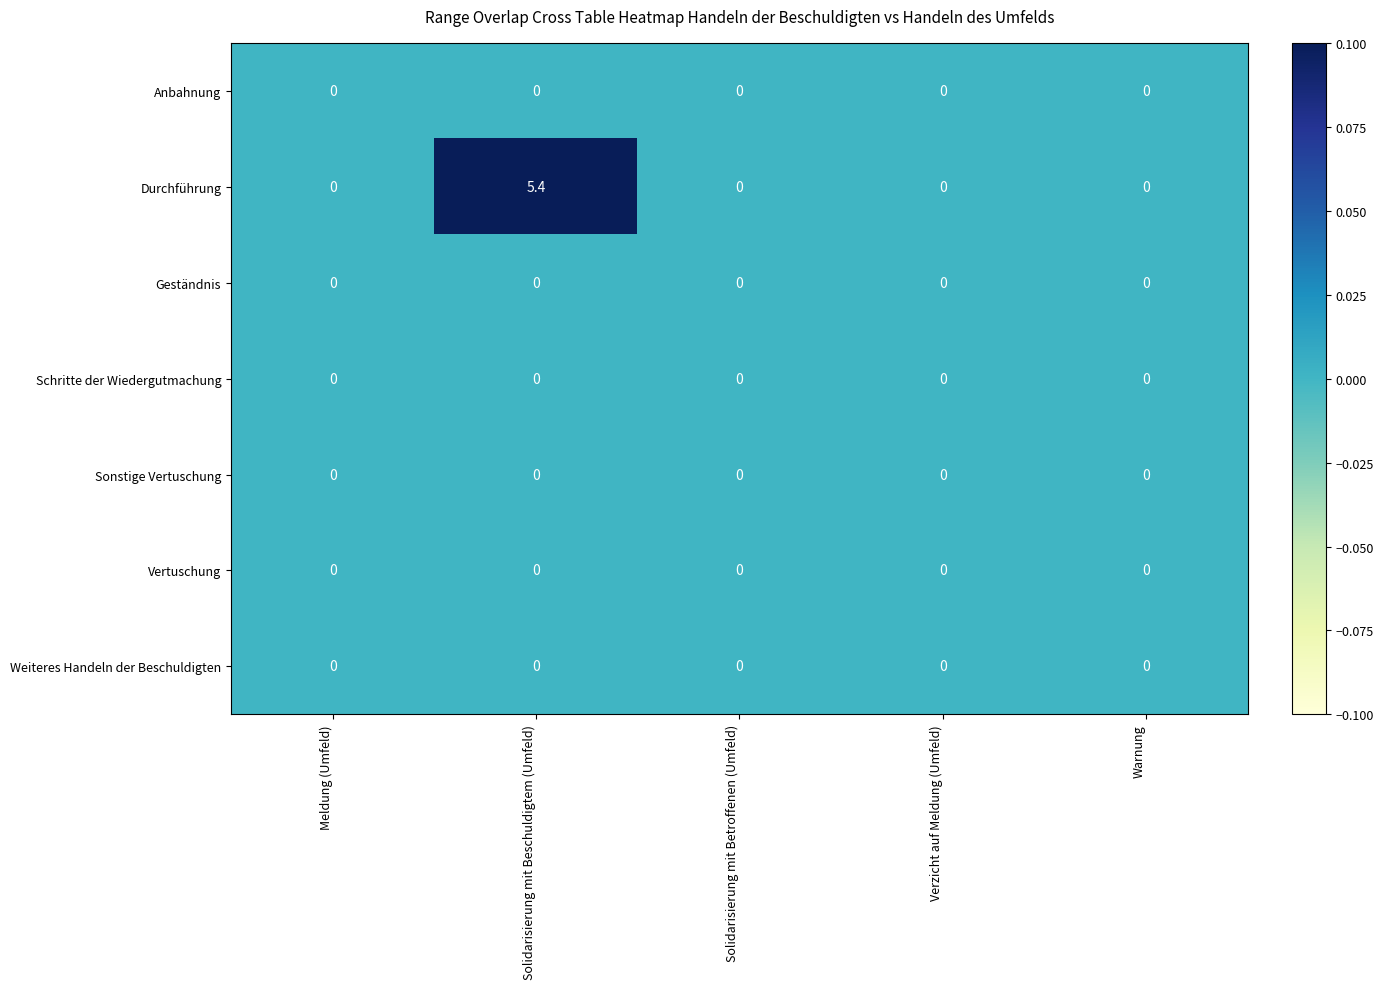

Which label corresponds to the largest value in the chart?

Solidarisierung mit Beschuldigtem (Umfeld)